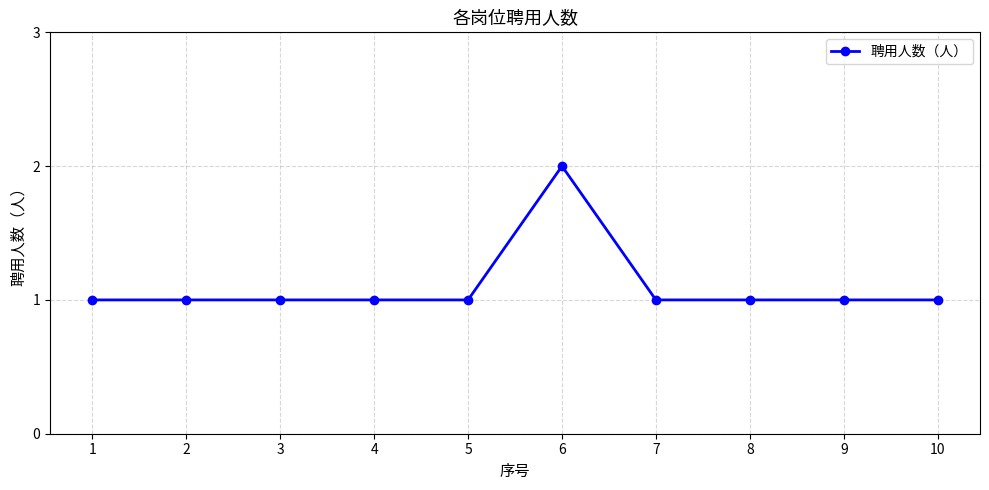

The chart shows a value of 2 at 6. True or false?

True